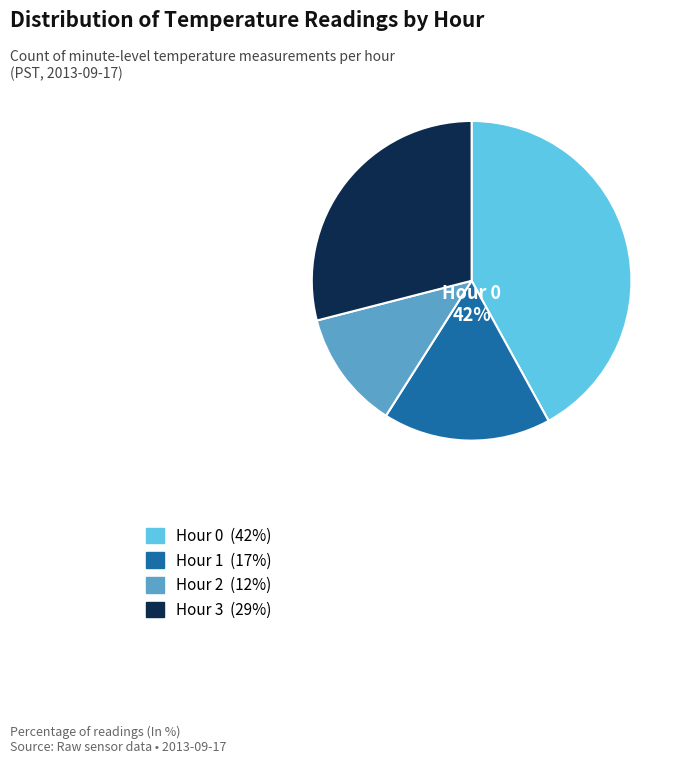

To the nearest percent, what portion does Hour 0 represent?

42%